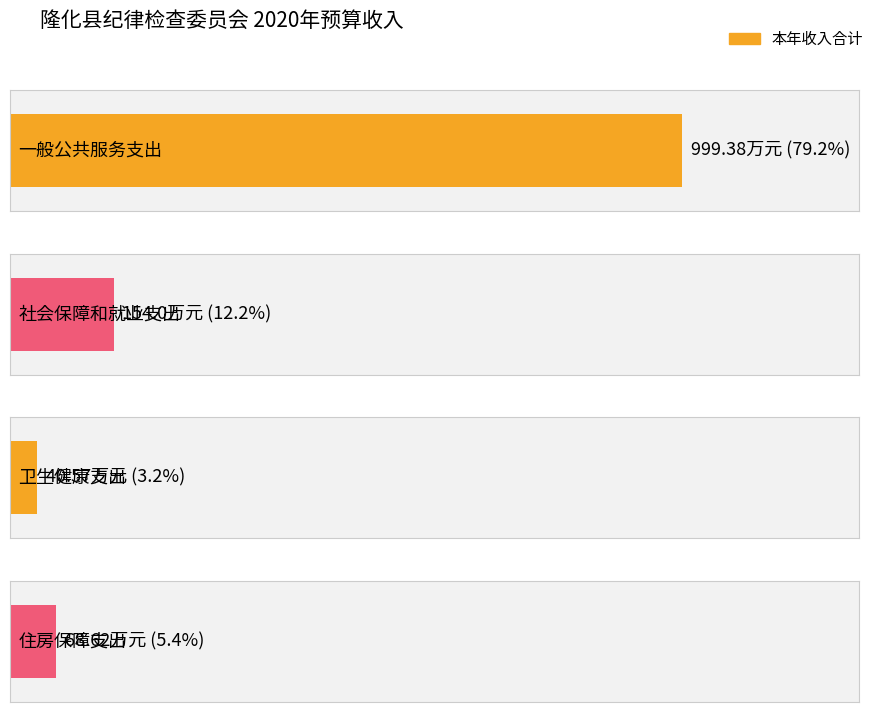

True or false: the data shows 57.2 at 卫生健康支出.

False